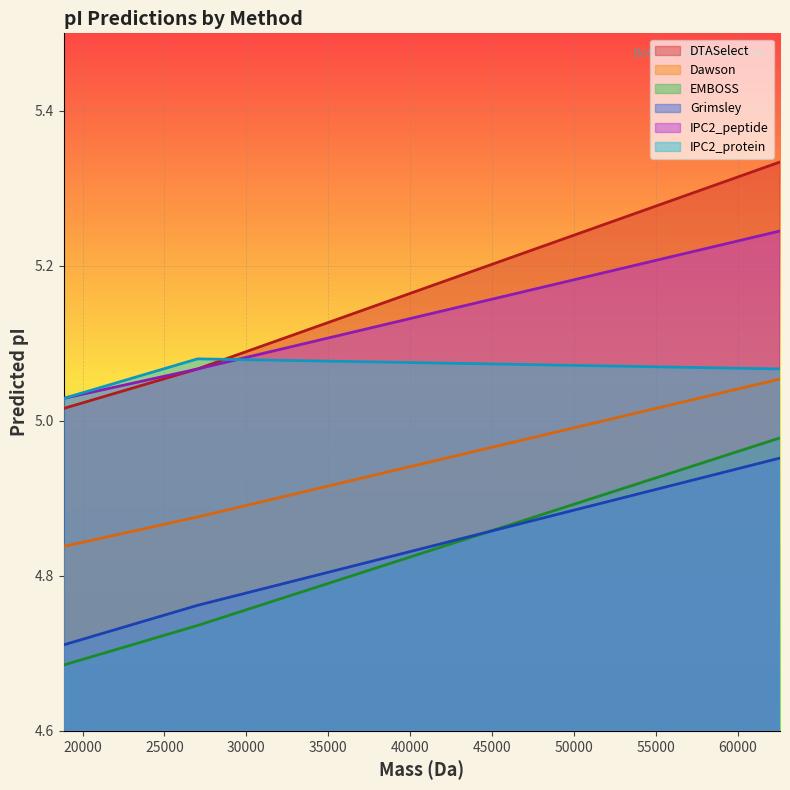

What is the sum of the Dawson values at 27023.62793999997 and 62577.031539999974?

9.9